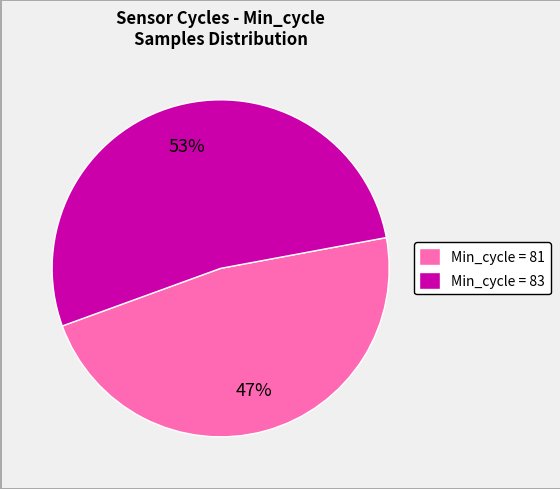

Is there a majority slice in this chart?

Yes